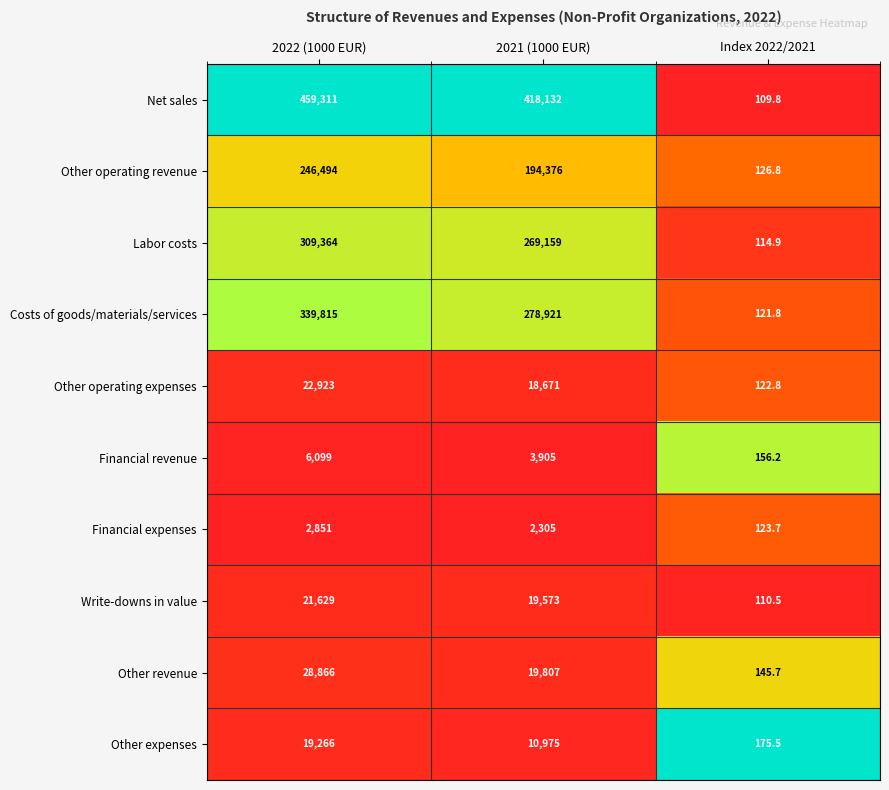

At which label does Labor costs first exceed 269159?

2022 (1000 EUR)